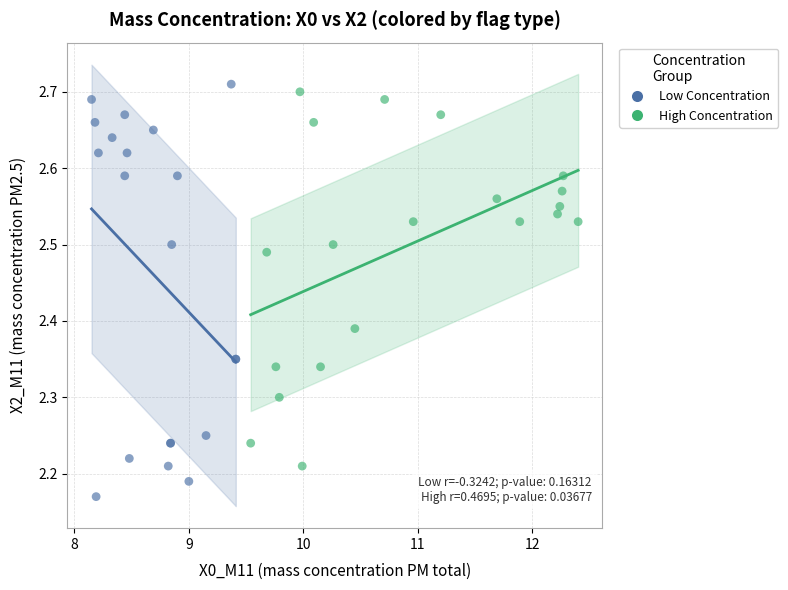

Which series contains the lowest Y value?

Low Concentration